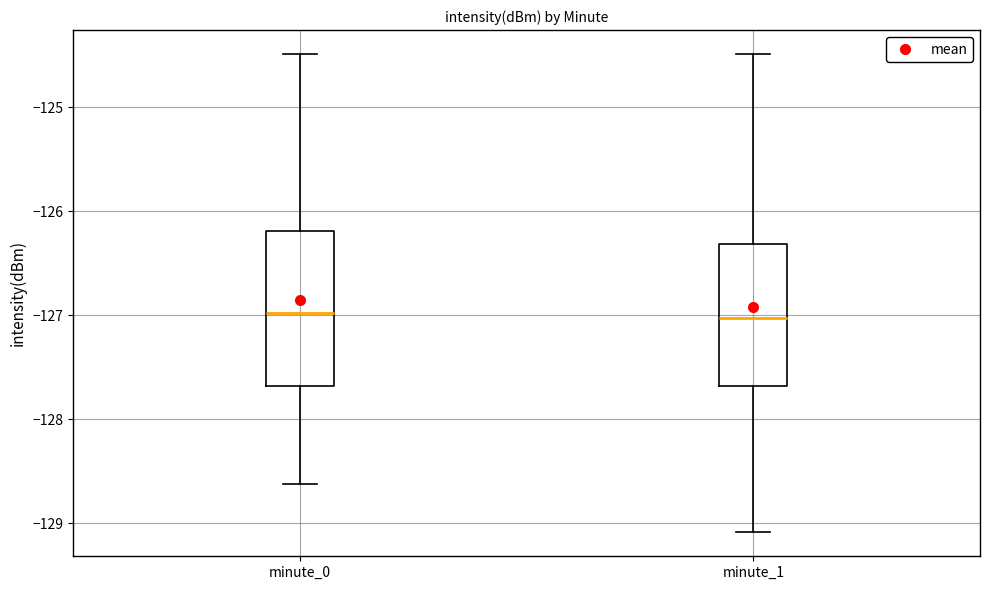

Reading left to right, transcribe this box plot: for each box, give where its median line is, the range the box spans, and where its two whiskers end, as read against the y-axis. The values are not printed on the chart, so give them approximately, as read against the axis.

minute_0: median -127.0, box -127.7 to -126.2, whiskers -128.6 to -124.5
minute_1: median -127.0, box -127.7 to -126.3, whiskers -129.1 to -124.5